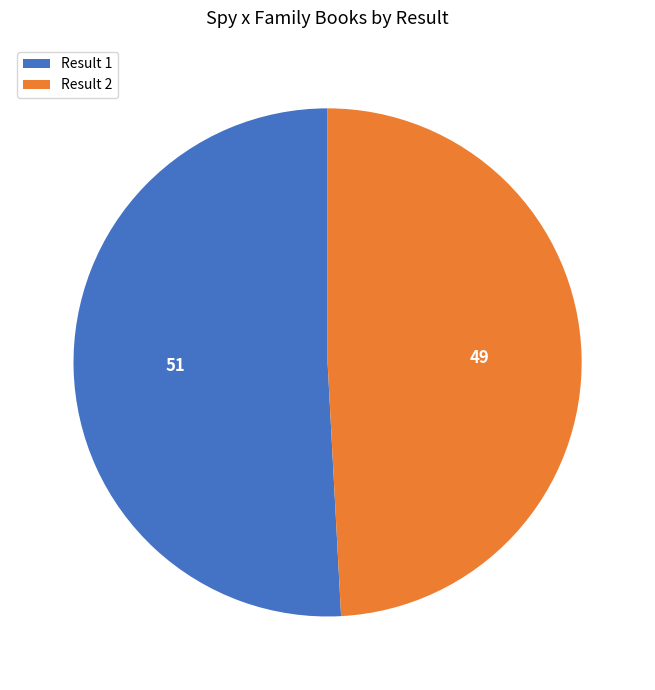

Is there any slice that represents more than half of the pie?

Yes